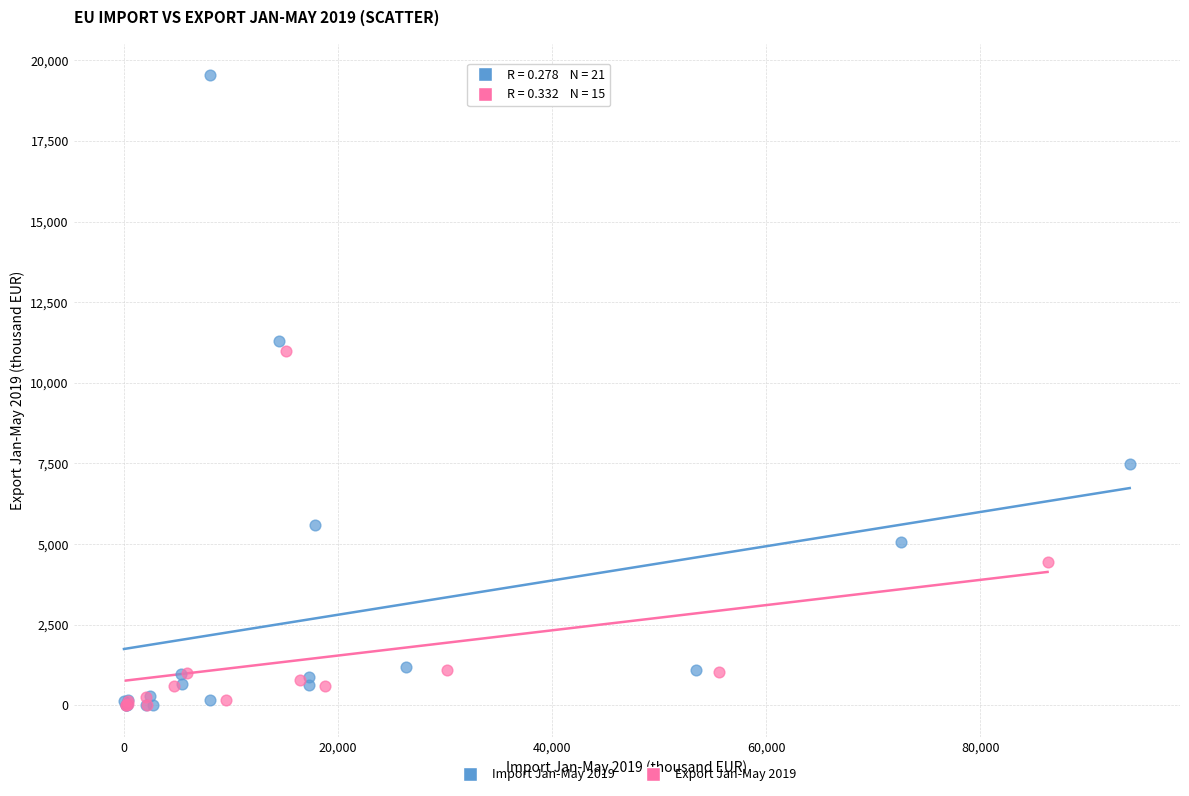

Which series contains the highest Y value?

Import Jan-May 2019